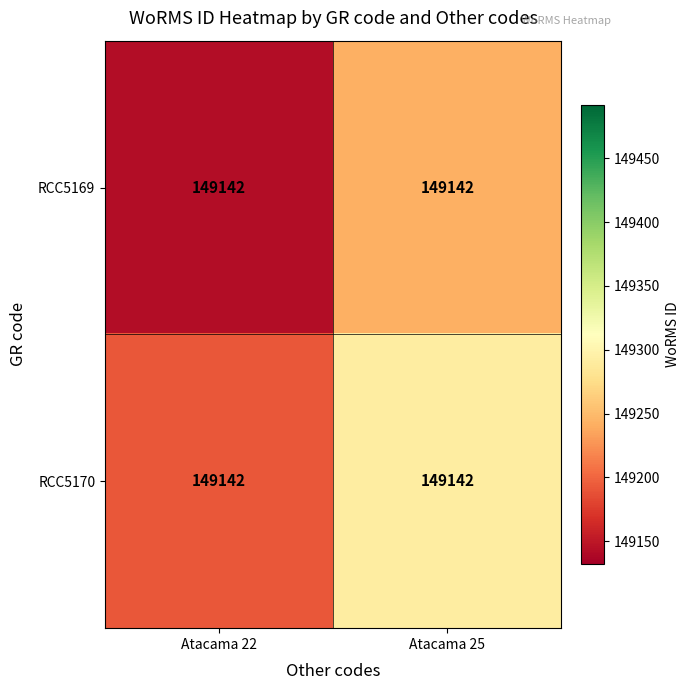

What is the sum of all RCC5170 values?

298484